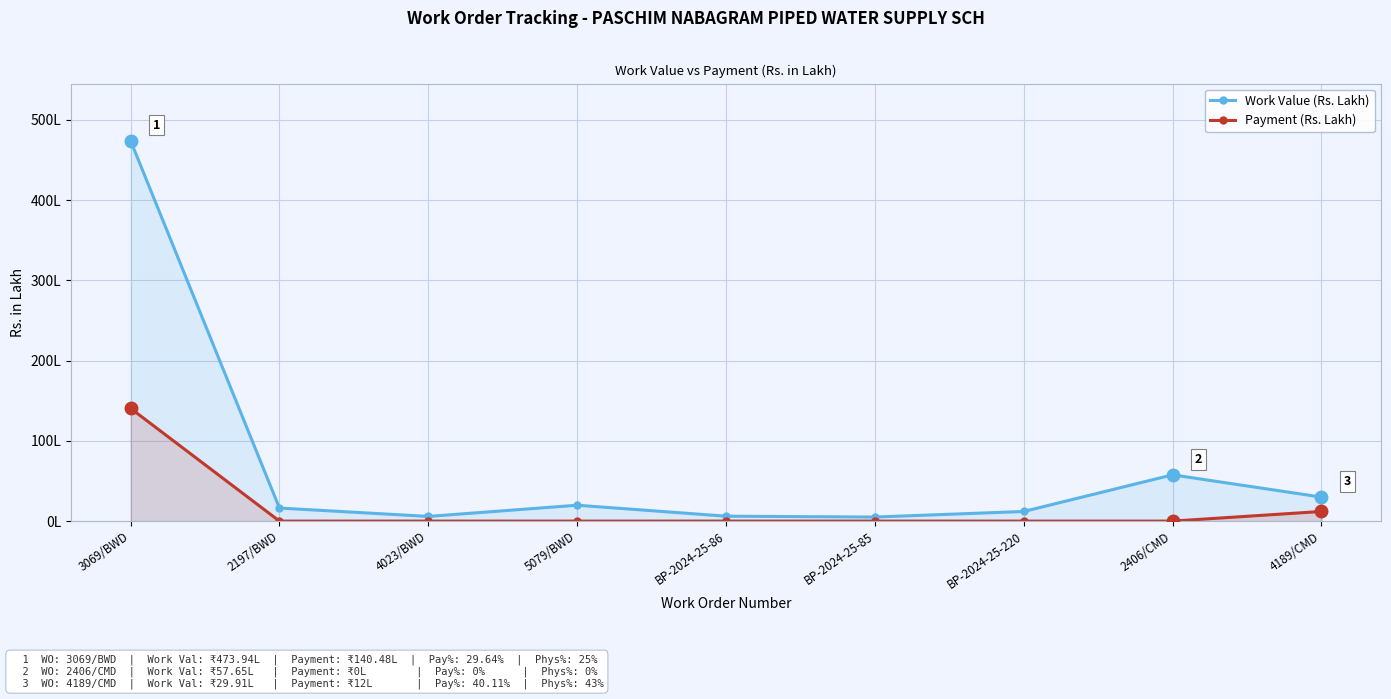

List the series in order of their peak value, highest first.

Work Value (Rs. Lakh), Payment (Rs. Lakh)